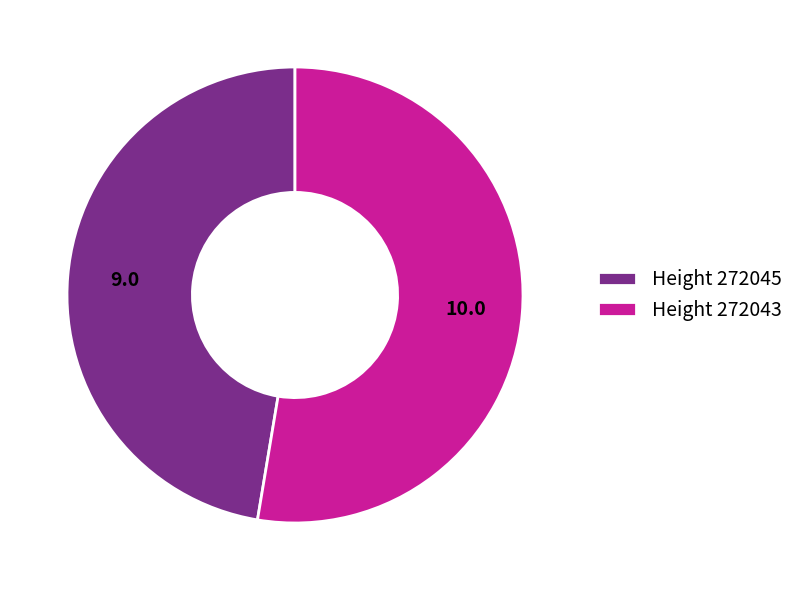

How many segments does this pie chart have?

2